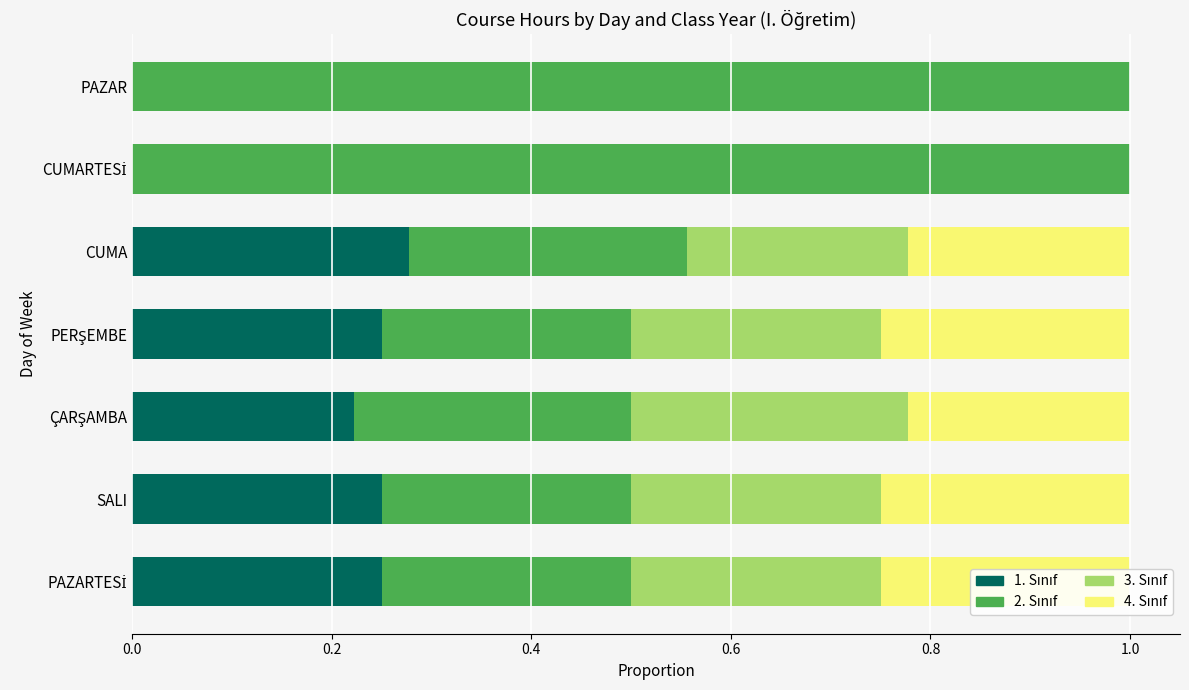

What is the sum of all 3. Sınıf values?

1.2